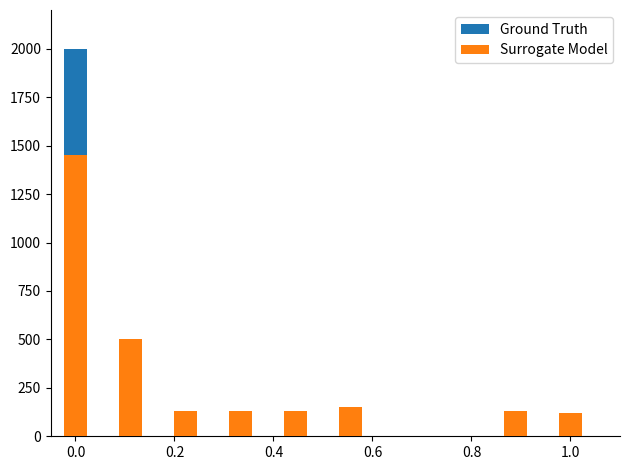

Between 0.2 and 0.4, which series saw the biggest shift?

Surrogate Model